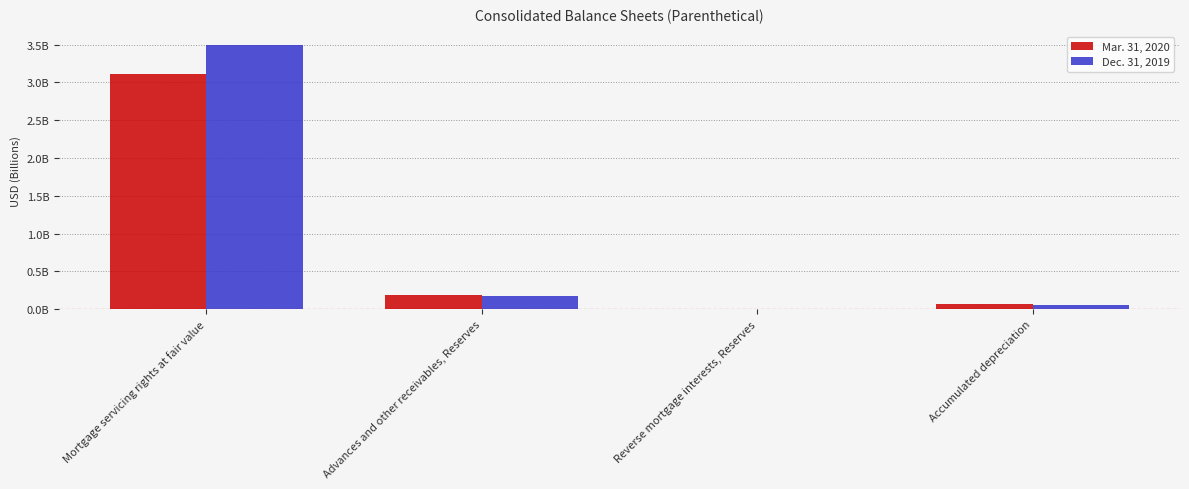

Reading left to right, list all the values displayed in this chart.

Mar. 31, 2020: 3109000000	193000000	3000000	65000000
Dec. 31, 2019: 3496000000	175000000	3000000	55000000